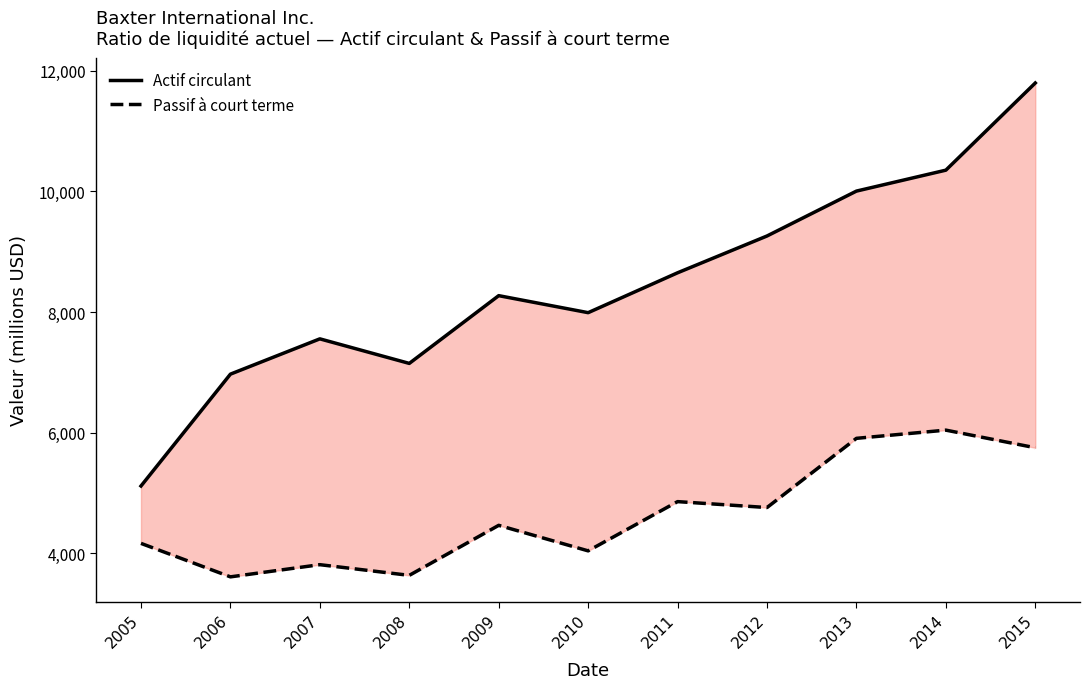

List the series in order of their overall mean, lowest first.

Passif à court terme, Actif circulant